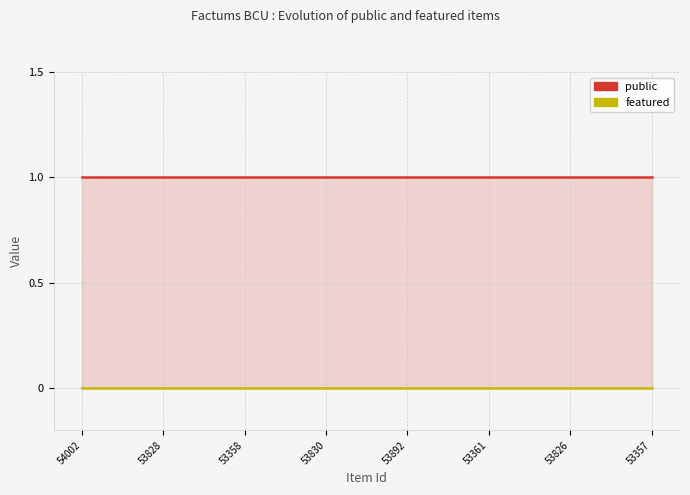

The value of public at 53892 is 1. True or false?

True